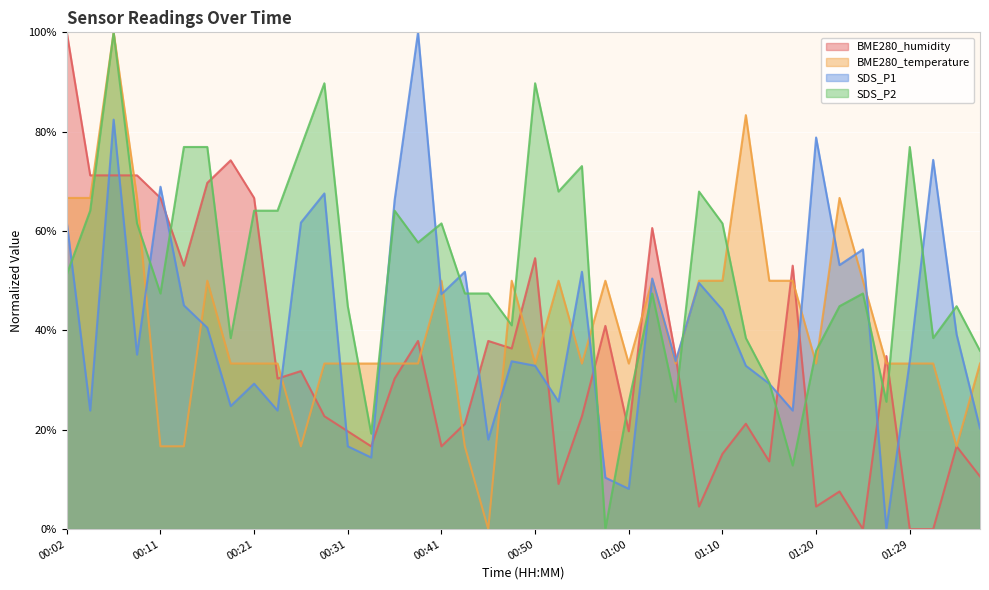

The value of BME280_temperature at 00:36 is 58.7. True or false?

False